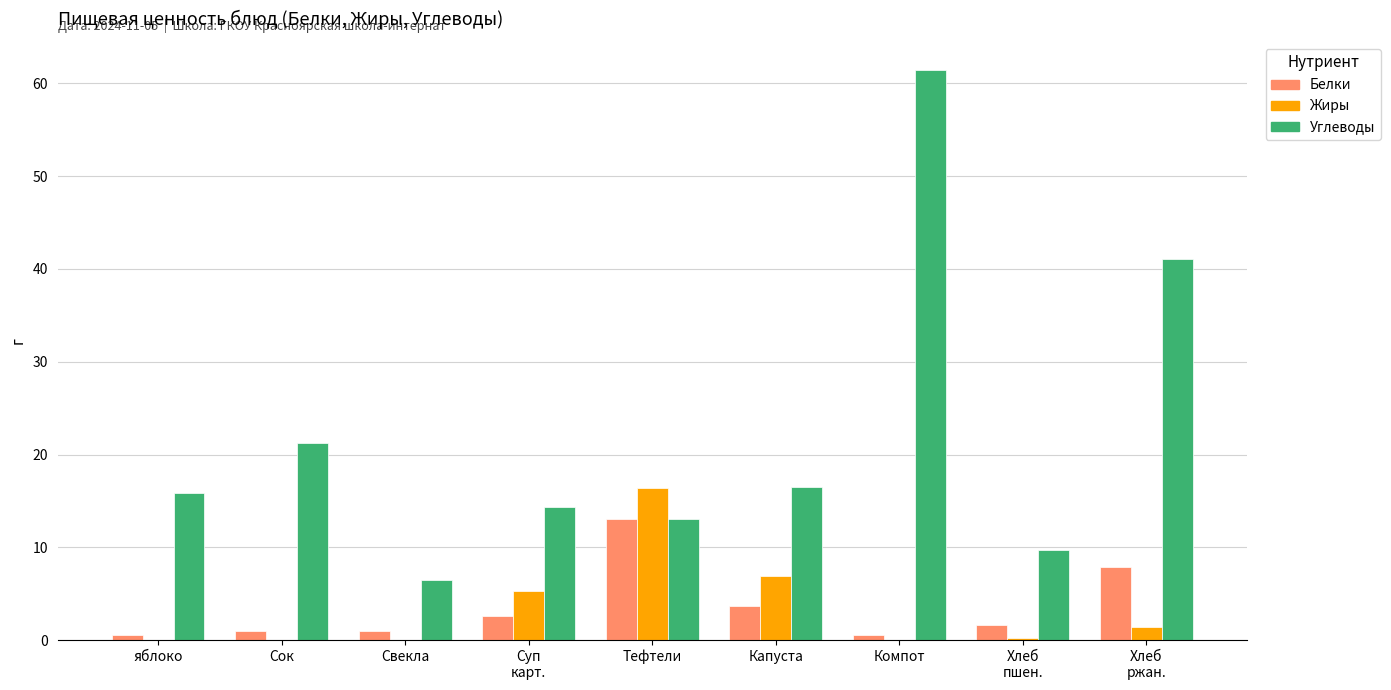

What is the sum of all Жиры values?

30.2